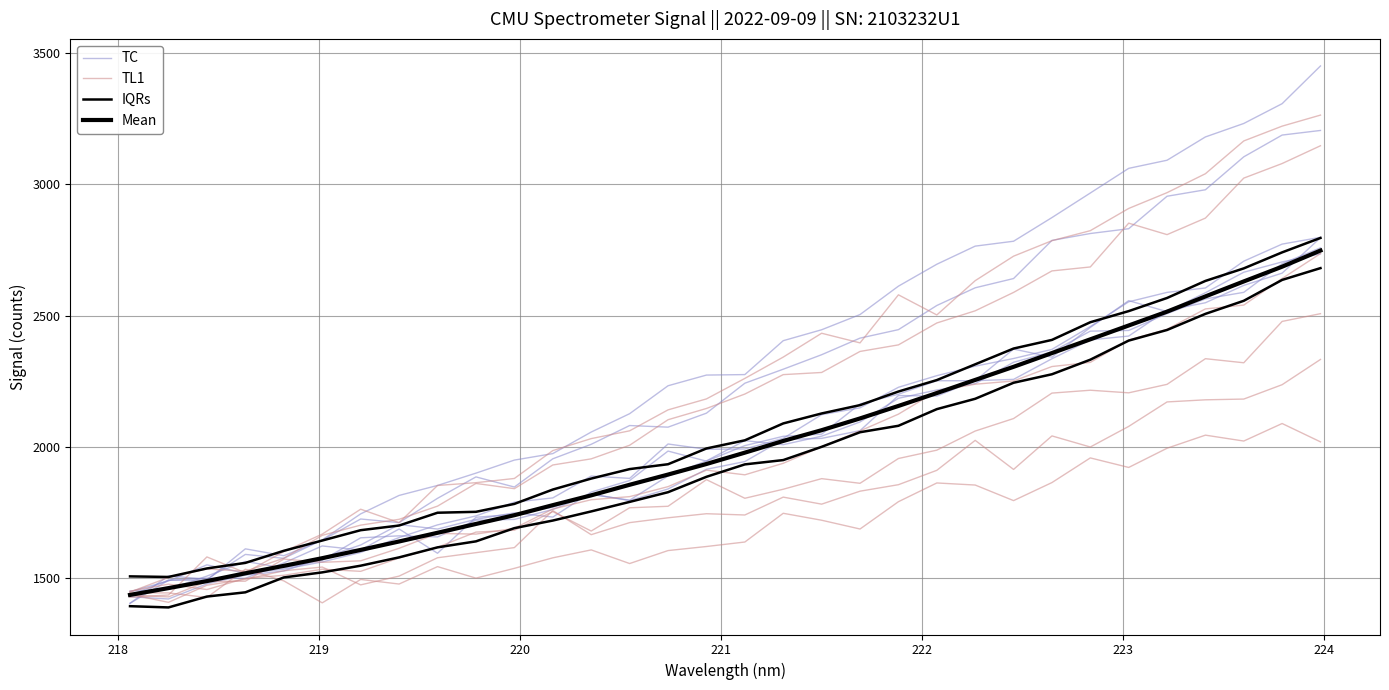

How many values in the TC series are below 1944?

16